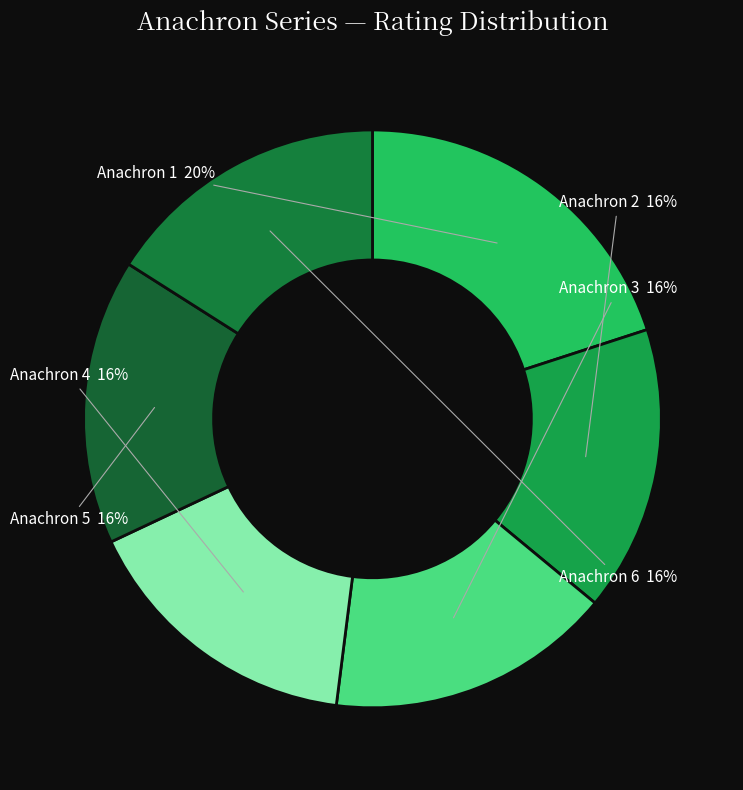

To the nearest percent, what portion does Anachron 1 represent?

20%